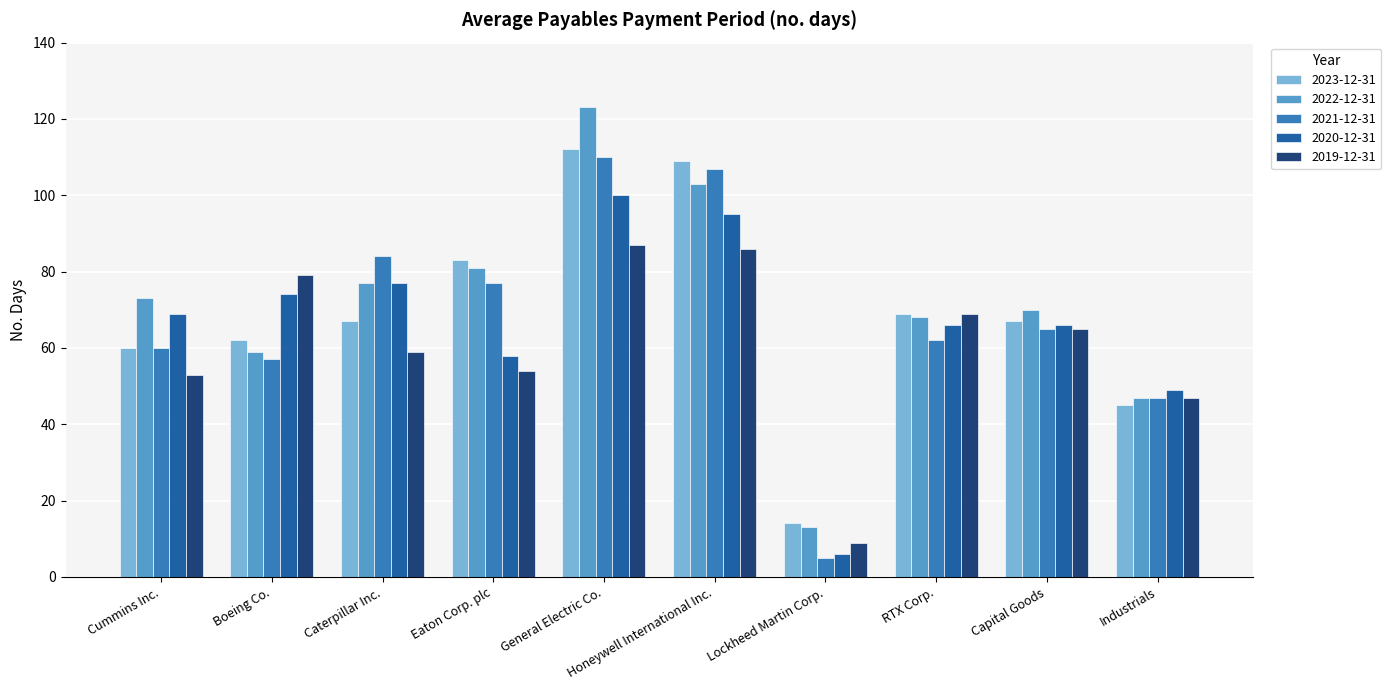

Reading left to right, list all the values displayed in this chart.

2023-12-31: 60	62	67	83	112	109	14	69	67	45
2022-12-31: 73	59	77	81	123	103	13	68	70	47
2021-12-31: 60	57	84	77	110	107	5	62	65	47
2020-12-31: 69	74	77	58	100	95	6	66	66	49
2019-12-31: 53	79	59	54	87	86	9	69	65	47